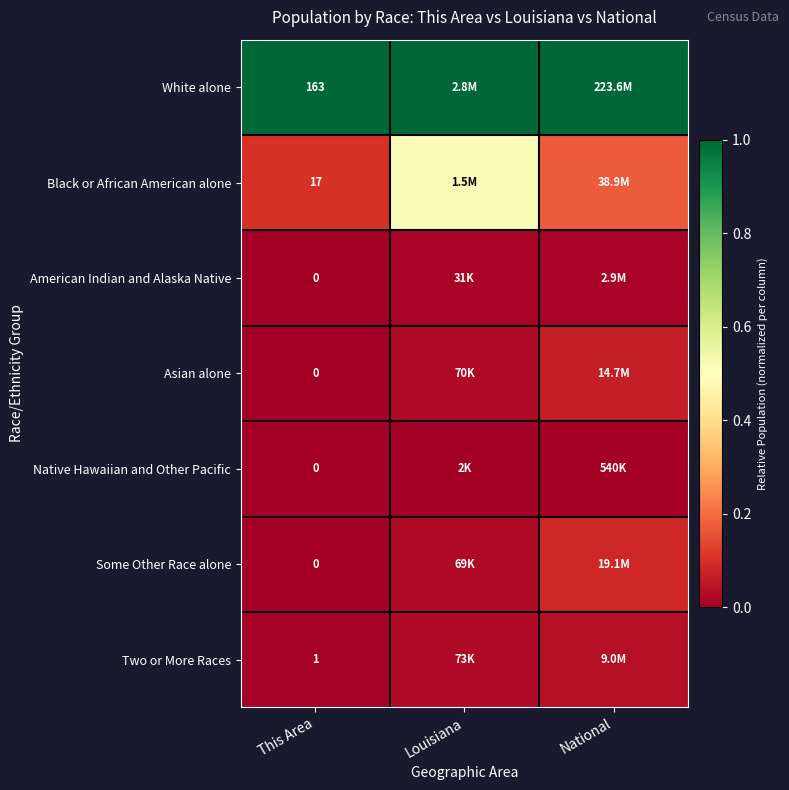

List the labels in order of American Indian and Alaska Native value, largest first.

National, Louisiana, This Area